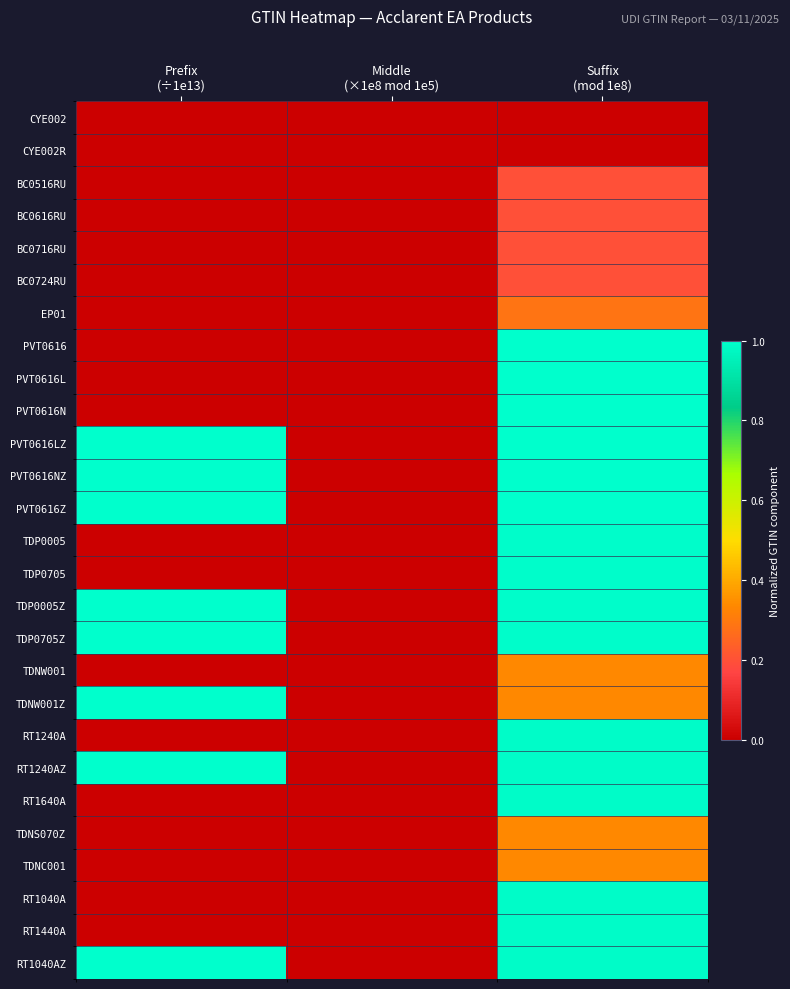

Reading left to right, what are all the values shown in this chart?

CYE002: Prefix
(÷1e13)=0.0	Middle
(×1e8 mod 1e5)=0.0	Suffix
(mod 1e8)=0.0
CYE002R: Prefix
(÷1e13)=0.0	Middle
(×1e8 mod 1e5)=0.0	Suffix
(mod 1e8)=0.0
BC0516RU: Prefix
(÷1e13)=0.0	Middle
(×1e8 mod 1e5)=0.0	Suffix
(mod 1e8)=0.2
BC0616RU: Prefix
(÷1e13)=0.0	Middle
(×1e8 mod 1e5)=0.0	Suffix
(mod 1e8)=0.2
BC0716RU: Prefix
(÷1e13)=0.0	Middle
(×1e8 mod 1e5)=0.0	Suffix
(mod 1e8)=0.2
BC0724RU: Prefix
(÷1e13)=0.0	Middle
(×1e8 mod 1e5)=0.0	Suffix
(mod 1e8)=0.2
EP01: Prefix
(÷1e13)=0.0	Middle
(×1e8 mod 1e5)=0.0	Suffix
(mod 1e8)=0.3
PVT0616: Prefix
(÷1e13)=0.0	Middle
(×1e8 mod 1e5)=0.0	Suffix
(mod 1e8)=1.0
PVT0616L: Prefix
(÷1e13)=0.0	Middle
(×1e8 mod 1e5)=0.0	Suffix
(mod 1e8)=1.0
PVT0616N: Prefix
(÷1e13)=0.0	Middle
(×1e8 mod 1e5)=0.0	Suffix
(mod 1e8)=1.0
PVT0616LZ: Prefix
(÷1e13)=1.0	Middle
(×1e8 mod 1e5)=0.0	Suffix
(mod 1e8)=1.0
PVT0616NZ: Prefix
(÷1e13)=1.0	Middle
(×1e8 mod 1e5)=0.0	Suffix
(mod 1e8)=1.0
PVT0616Z: Prefix
(÷1e13)=1.0	Middle
(×1e8 mod 1e5)=0.0	Suffix
(mod 1e8)=1.0
TDP0005: Prefix
(÷1e13)=0.0	Middle
(×1e8 mod 1e5)=0.0	Suffix
(mod 1e8)=1.0
TDP0705: Prefix
(÷1e13)=0.0	Middle
(×1e8 mod 1e5)=0.0	Suffix
(mod 1e8)=1.0
TDP0005Z: Prefix
(÷1e13)=1.0	Middle
(×1e8 mod 1e5)=0.0	Suffix
(mod 1e8)=1.0
TDP0705Z: Prefix
(÷1e13)=1.0	Middle
(×1e8 mod 1e5)=0.0	Suffix
(mod 1e8)=1.0
TDNW001: Prefix
(÷1e13)=0.0	Middle
(×1e8 mod 1e5)=0.0	Suffix
(mod 1e8)=0.3
TDNW001Z: Prefix
(÷1e13)=1.0	Middle
(×1e8 mod 1e5)=0.0	Suffix
(mod 1e8)=0.3
RT1240A: Prefix
(÷1e13)=0.0	Middle
(×1e8 mod 1e5)=0.0	Suffix
(mod 1e8)=1.0
RT1240AZ: Prefix
(÷1e13)=1.0	Middle
(×1e8 mod 1e5)=0.0	Suffix
(mod 1e8)=1.0
RT1640A: Prefix
(÷1e13)=0.0	Middle
(×1e8 mod 1e5)=0.0	Suffix
(mod 1e8)=1.0
TDNS070Z: Prefix
(÷1e13)=0.0	Middle
(×1e8 mod 1e5)=0.0	Suffix
(mod 1e8)=0.3
TDNC001: Prefix
(÷1e13)=0.0	Middle
(×1e8 mod 1e5)=0.0	Suffix
(mod 1e8)=0.3
RT1040A: Prefix
(÷1e13)=0.0	Middle
(×1e8 mod 1e5)=0.0	Suffix
(mod 1e8)=1.0
RT1440A: Prefix
(÷1e13)=0.0	Middle
(×1e8 mod 1e5)=0.0	Suffix
(mod 1e8)=1.0
RT1040AZ: Prefix
(÷1e13)=1.0	Middle
(×1e8 mod 1e5)=0.0	Suffix
(mod 1e8)=1.0